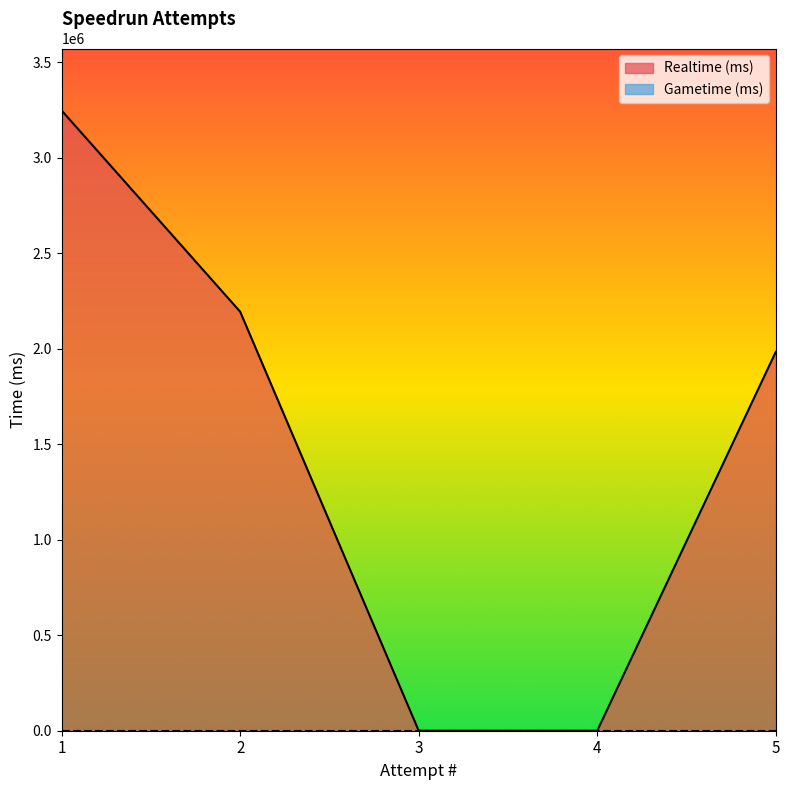

List the labels in order of value, smallest first.

3, 4, 5, 2, 1